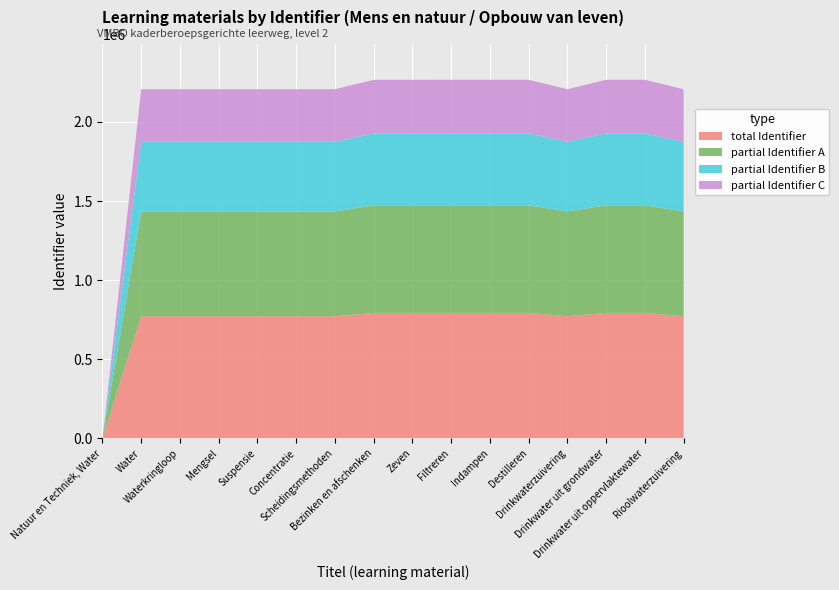

Reading left to right, extract all data points from this chart.

Identifier: 0	2206790	2206799	2206802	2206805	2206816	2206795	2266442	2266451	2266565	2266571	2266578	2206797	2266587	2266590	2206798
Identifier (scaled): 0	2206790	2206799	2206802	2206805	2206816	2206795	2266442	2266451	2266565	2266571	2266578	2206797	2266587	2266590	2206798